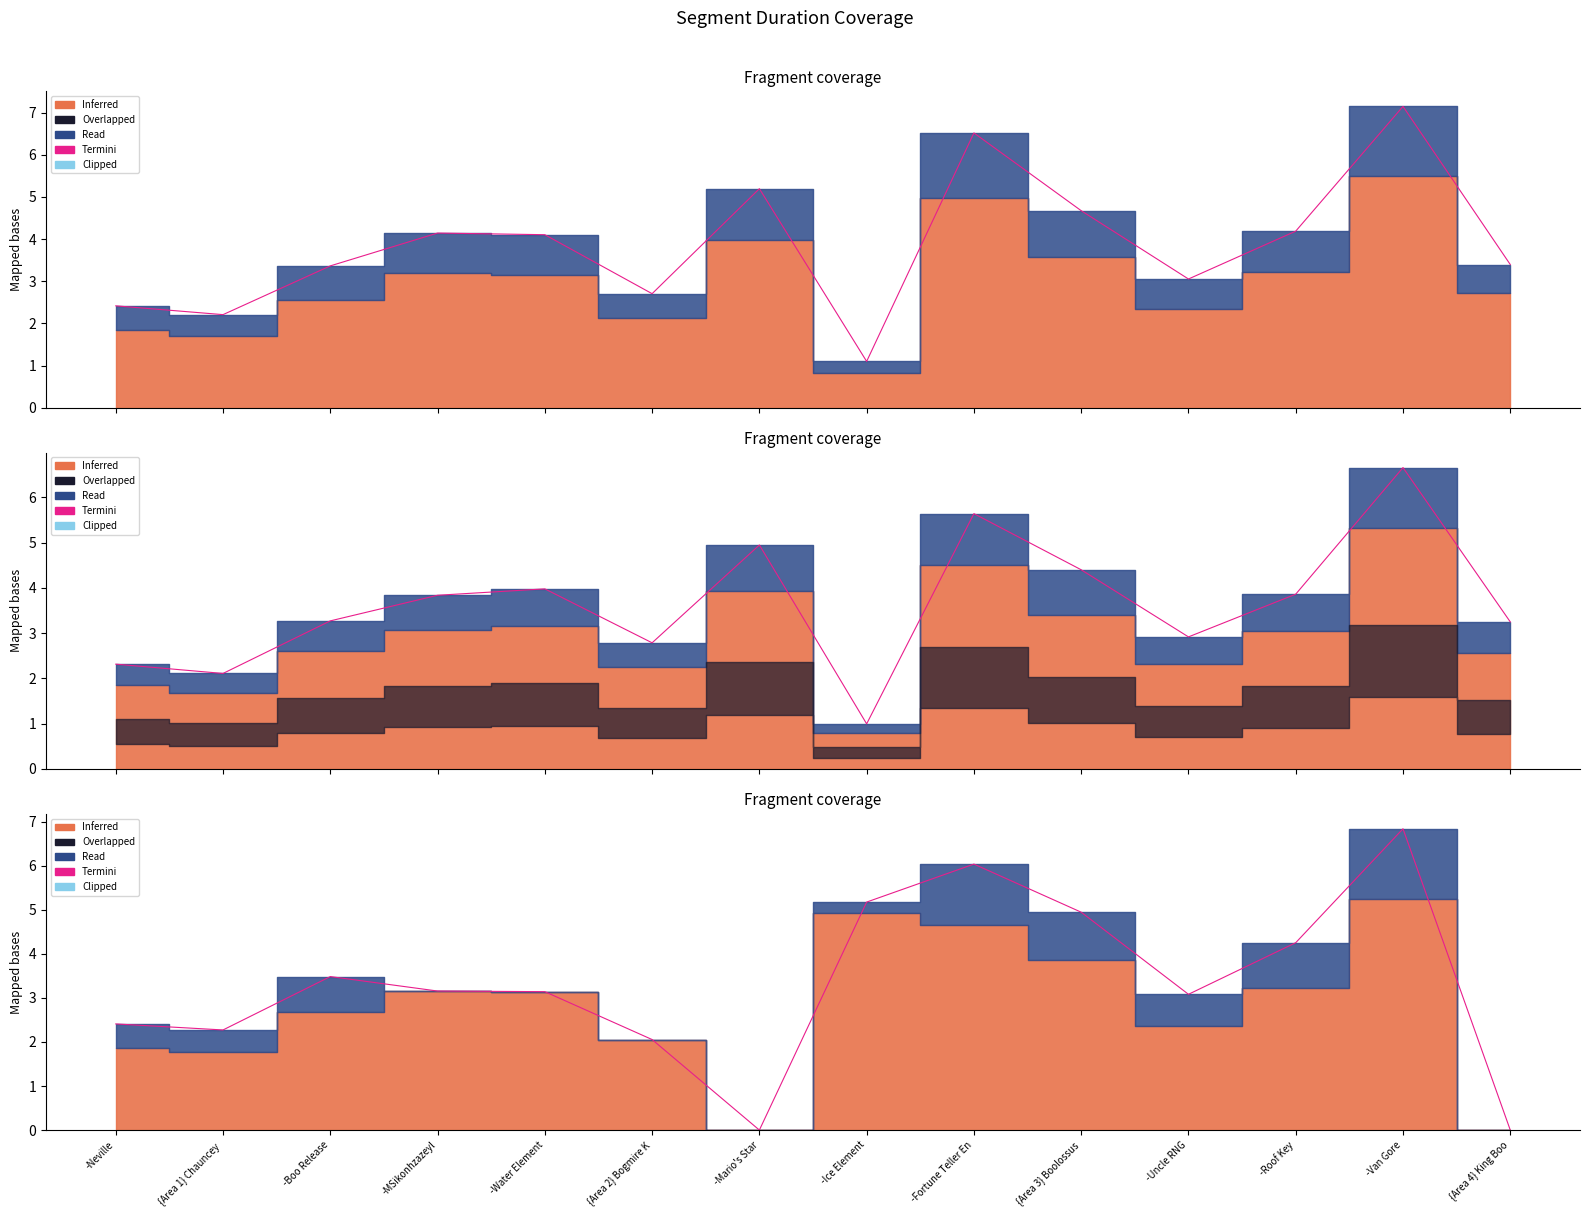

What is the difference between the maximum and minimum values?

6.8